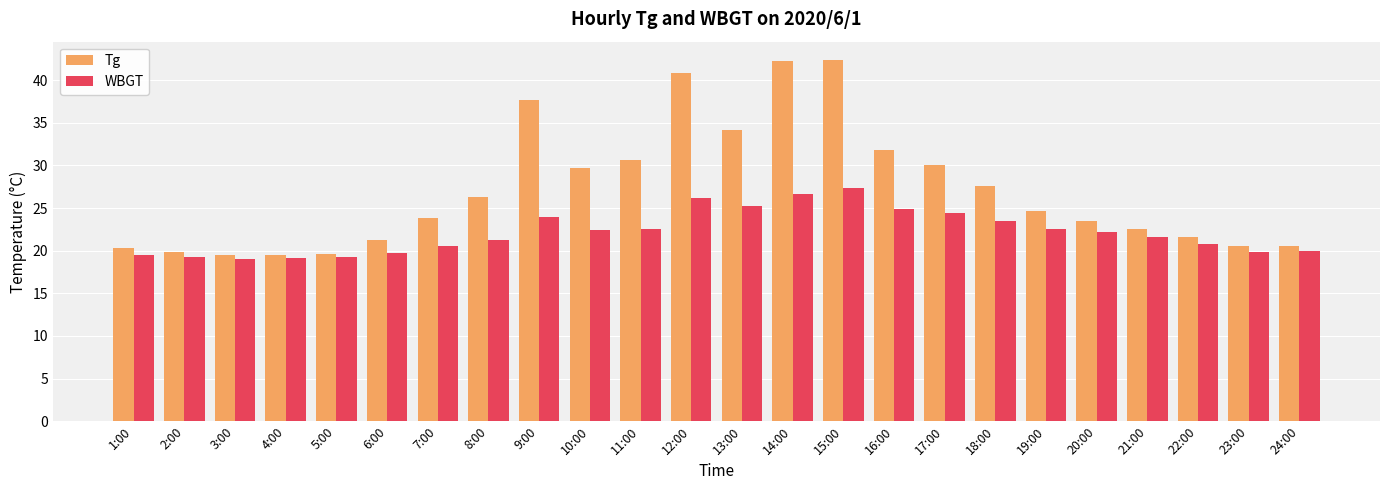

How many data points does each series have?

24